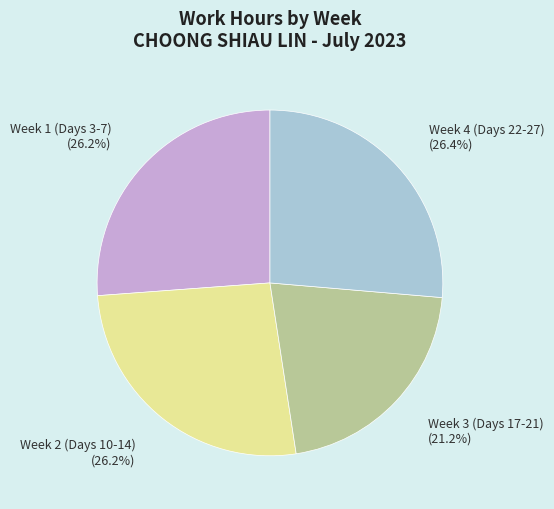

Between Week 2 (Days 10-14) and Week 3 (Days 17-21), which is larger?

Week 2 (Days 10-14)